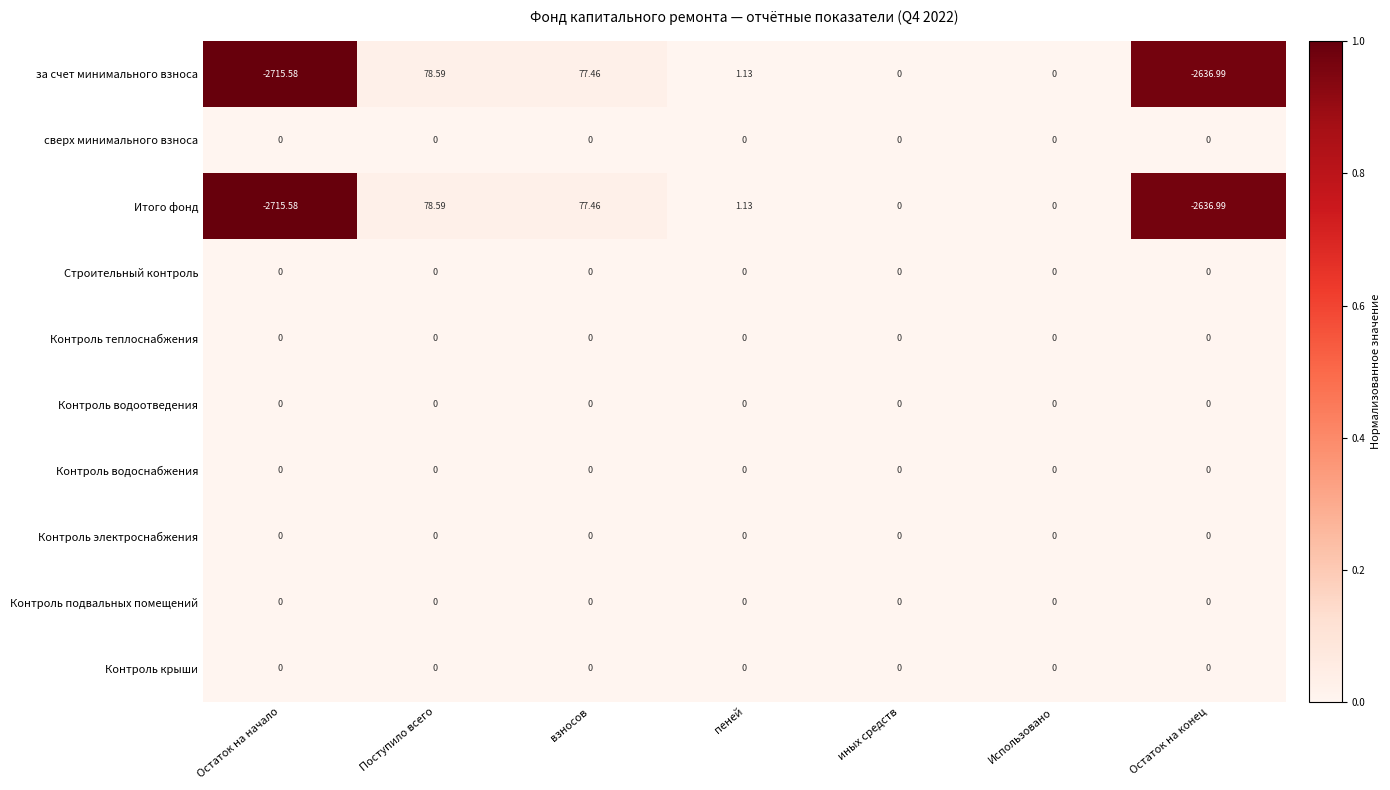

At which category does the chart reach its minimum across all series?

Остаток на начало